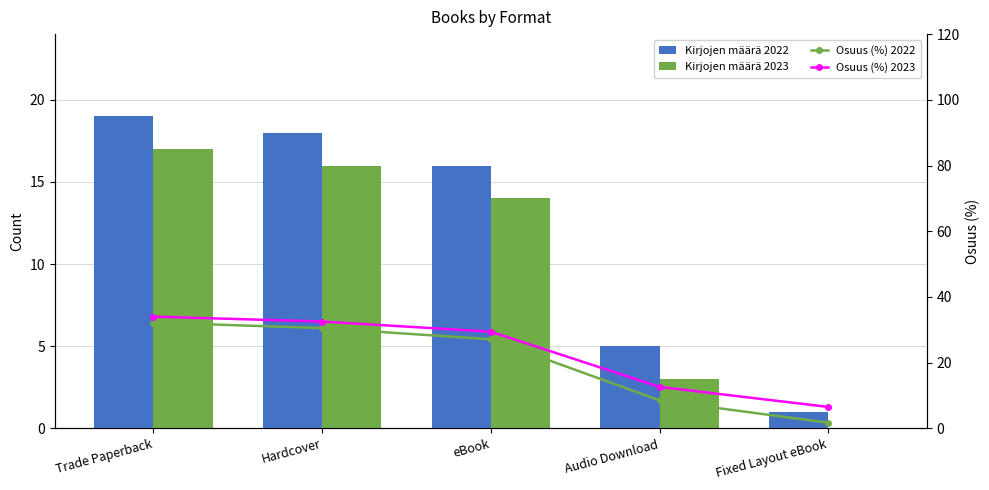

At which category is the sum across all series the highest?

Trade Paperback